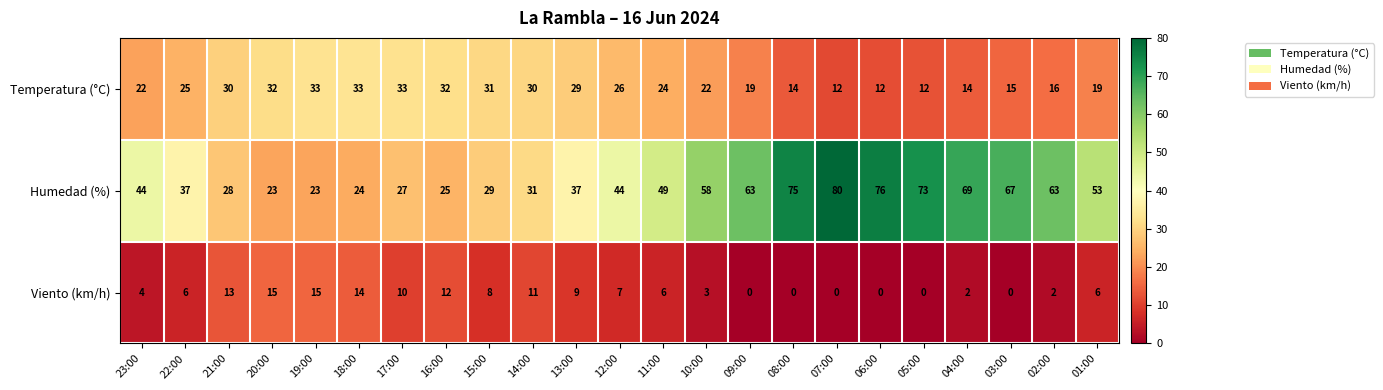

At 14:00, list the series in order from largest to smallest.

Humedad (%), Temperatura (°C), Viento (km/h)